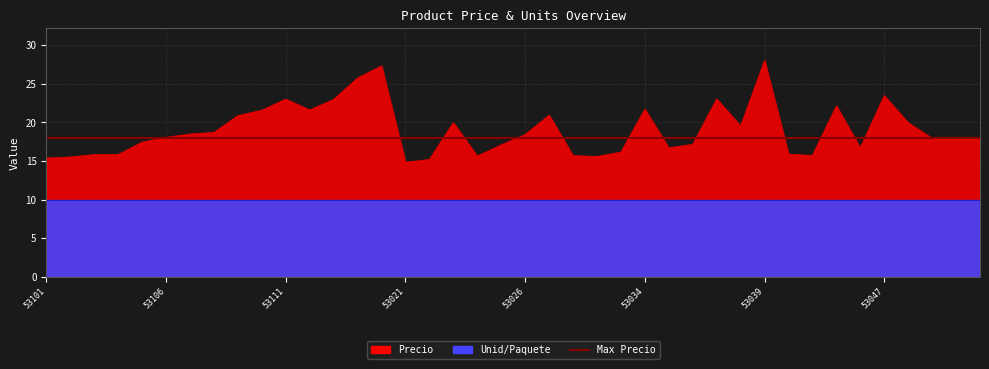

At which category does the chart reach its peak across all series?

53039